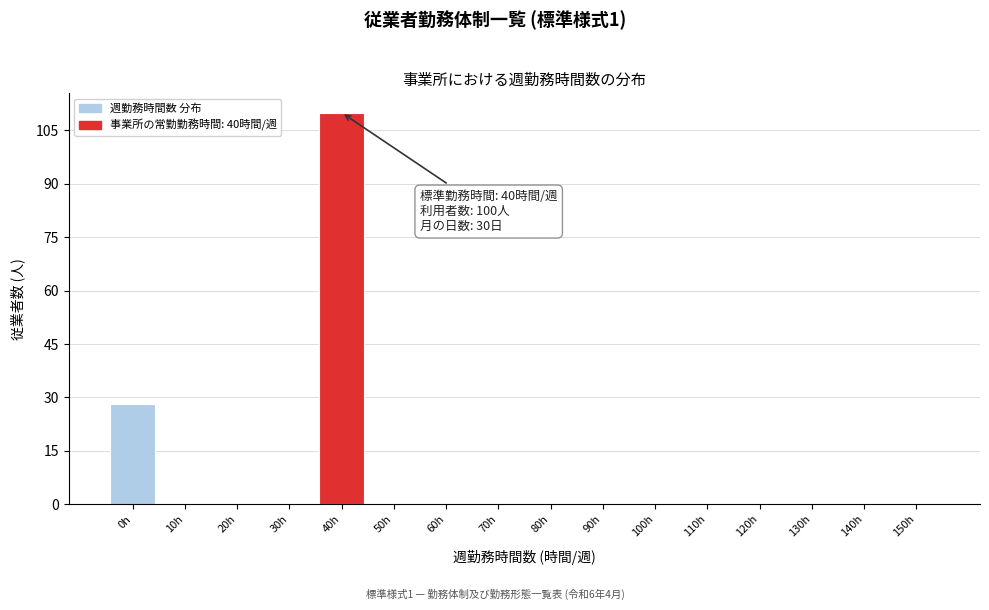

Reading left to right, extract all data points from this chart.

0h=28	10h=0	20h=0	30h=0	40h=110	50h=0	60h=0	70h=0	80h=0	90h=0	100h=0	110h=0	120h=0	130h=0	140h=0	150h=0